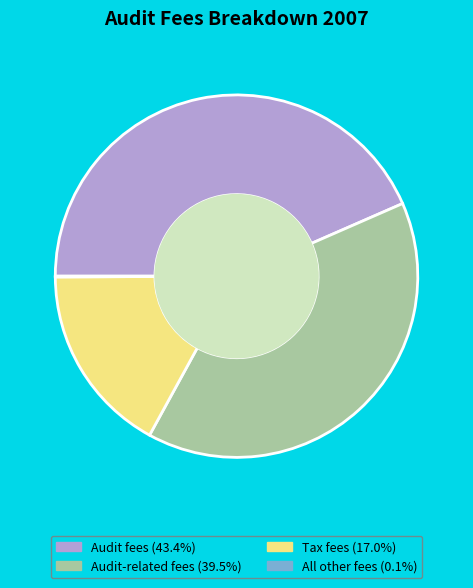

Does any single category account for the majority?

No